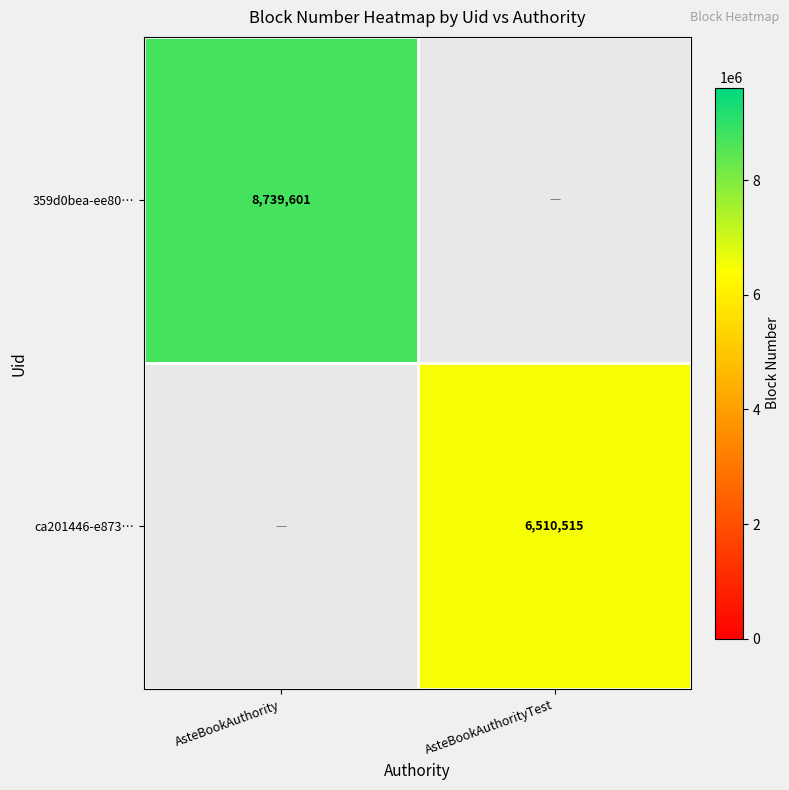

True or false: ca201446-e873… has a value of 6510515 at AsteBookAuthorityTest.

True